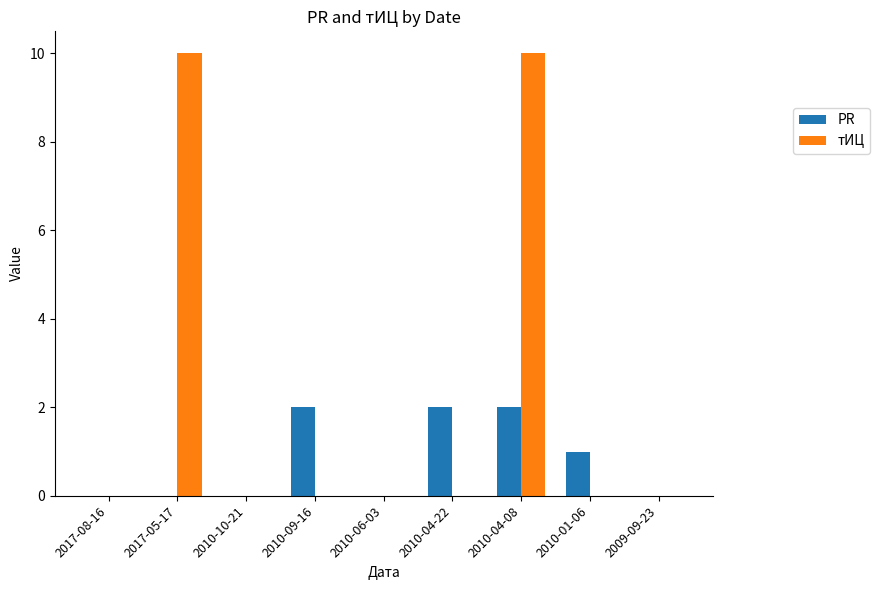

What is the sum of the тИЦ values at 2010-04-08 and 2017-08-16?

10